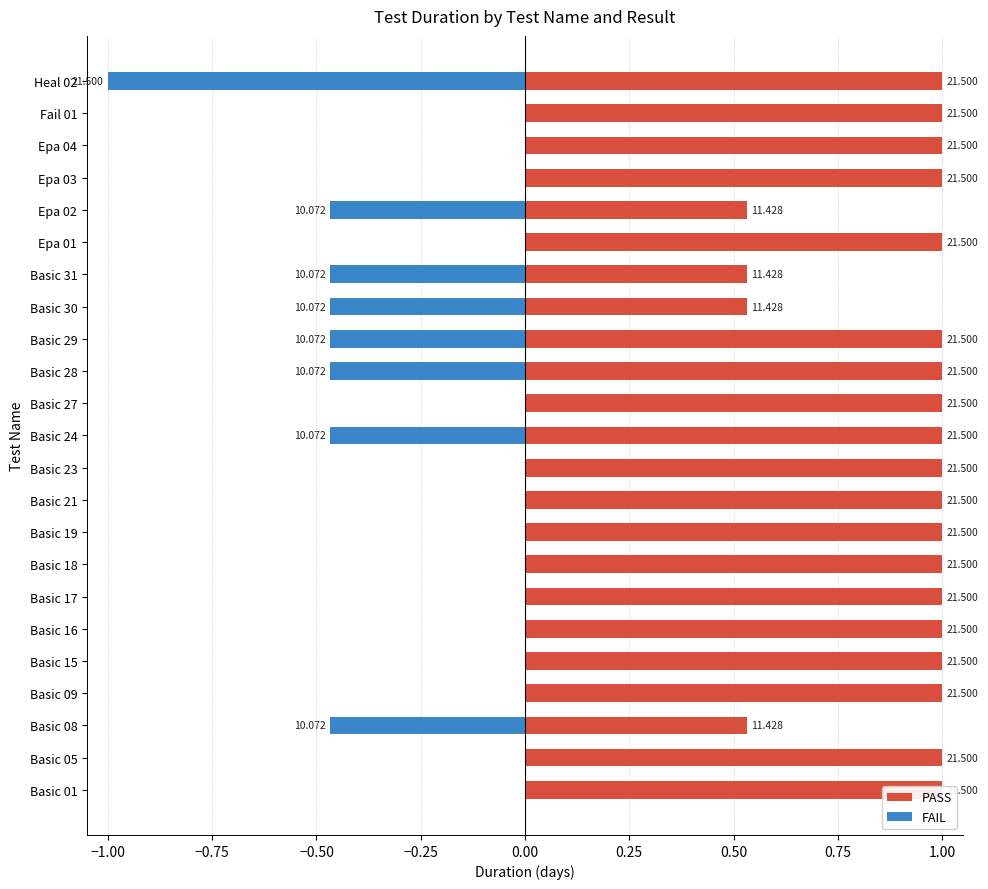

What is the difference between the maximum and minimum values in the FAIL series?

1.0